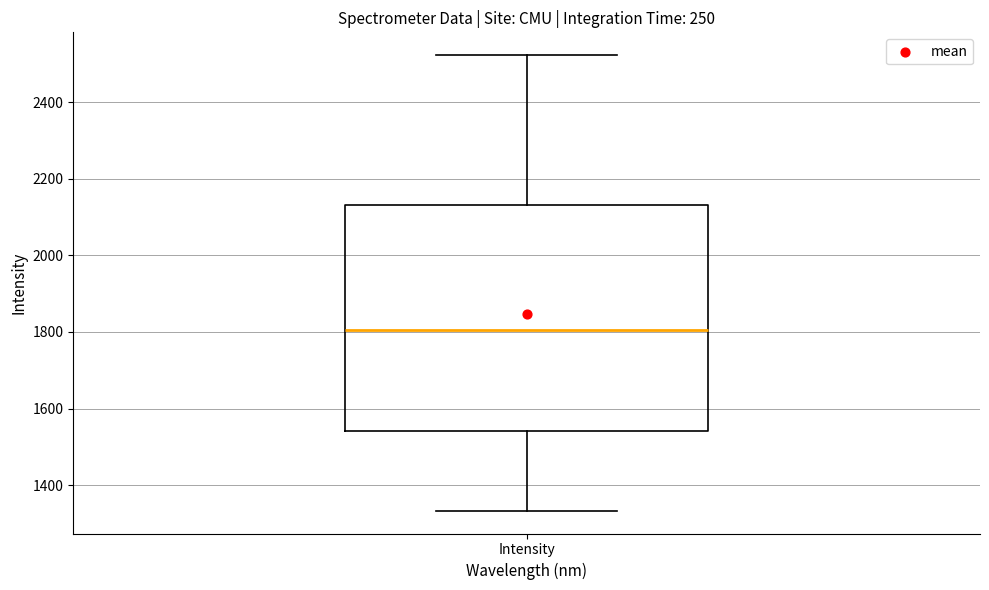

Where does the upper whisker of the box for Intensity end on the y-axis? The values are not printed on the chart, so give them approximately, as read against the axis.

2520